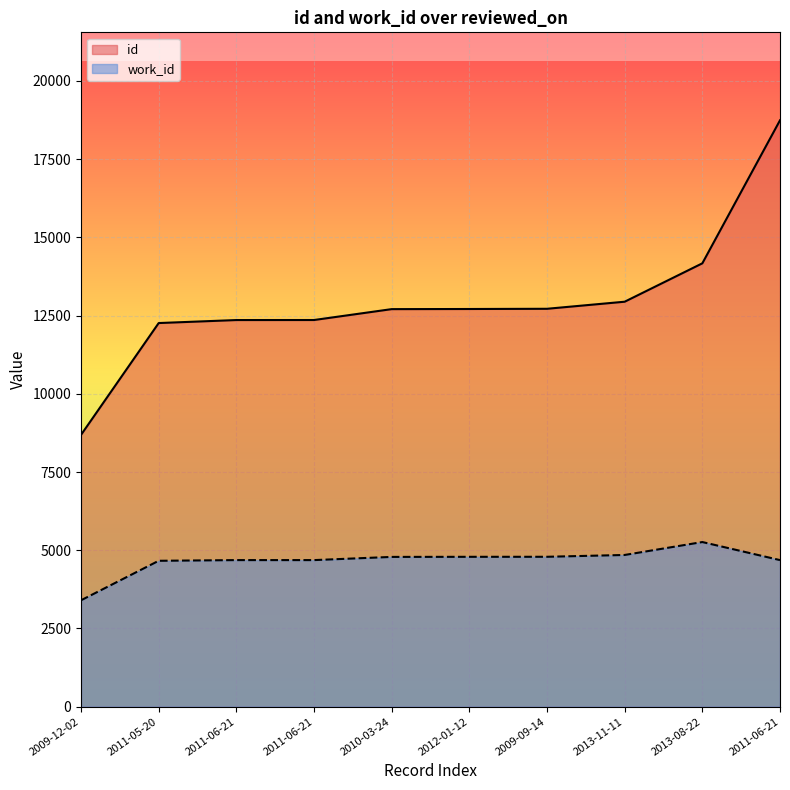

Reading left to right, what are all the values shown in this chart?

id: 8688	12261	12357	12358	12706	12710	12717	12943	14170	18741
work_id: 3401	4663	4685	4685	4787	4790	4791	4849	5262	4685